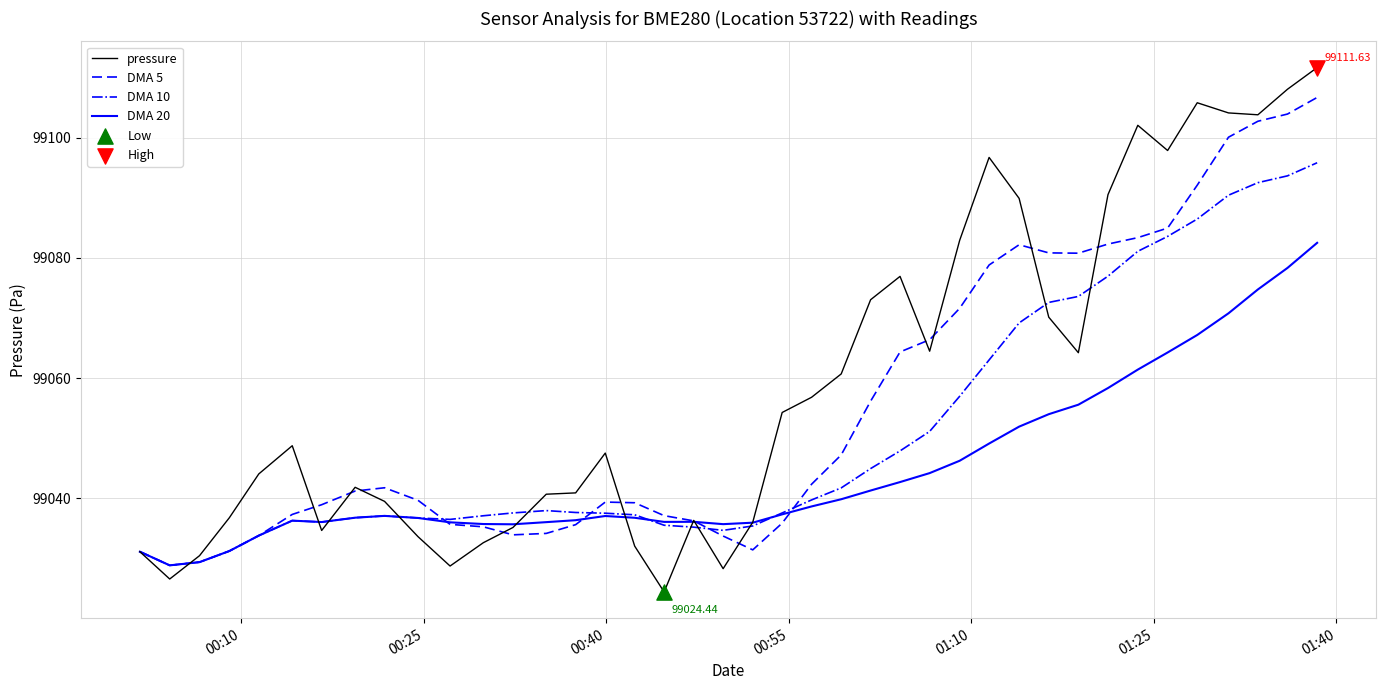

Which series has the largest range (max minus min)?

pressure